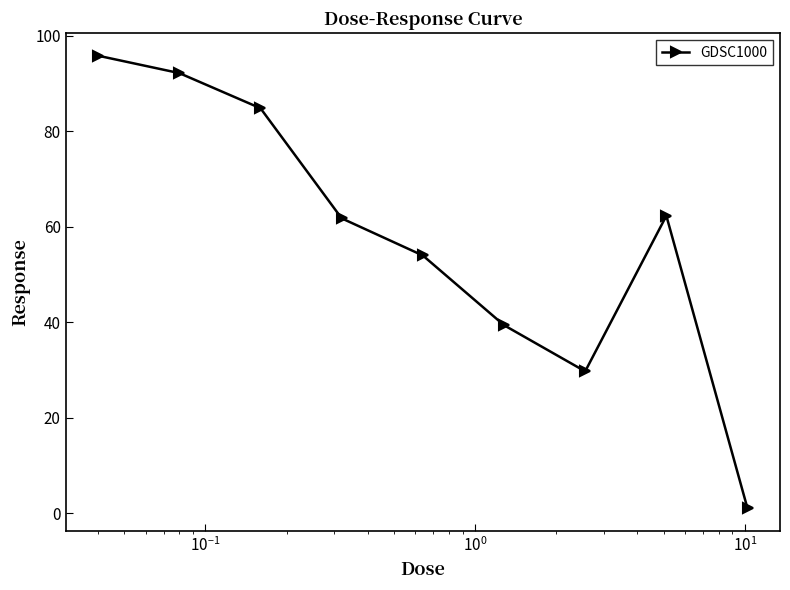

What is the difference between the second highest and second lowest values?

62.4